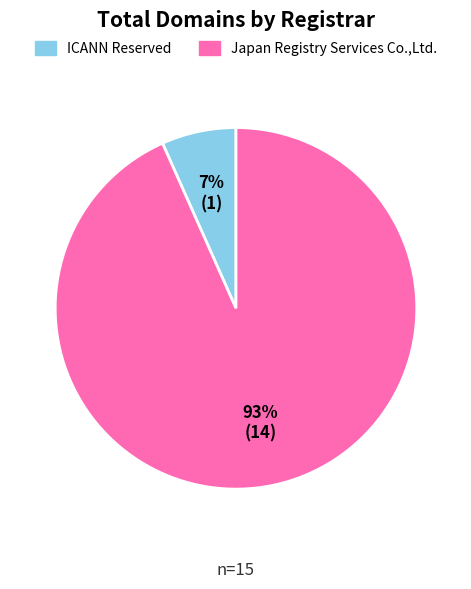

Count the number of slices in the pie.

2